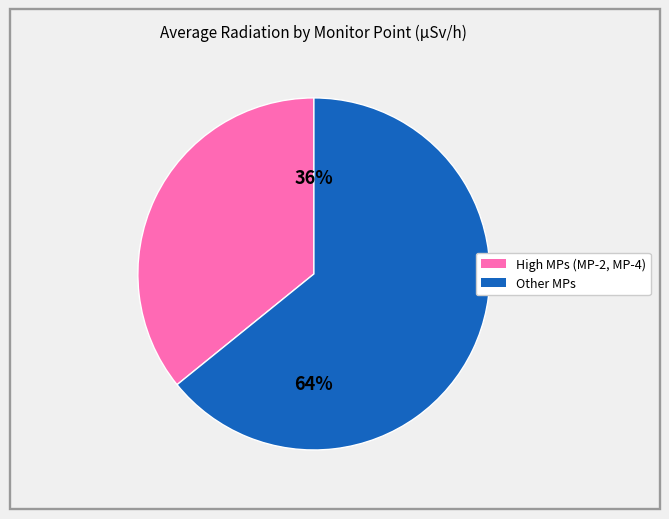

Is there a majority slice in this chart?

Yes